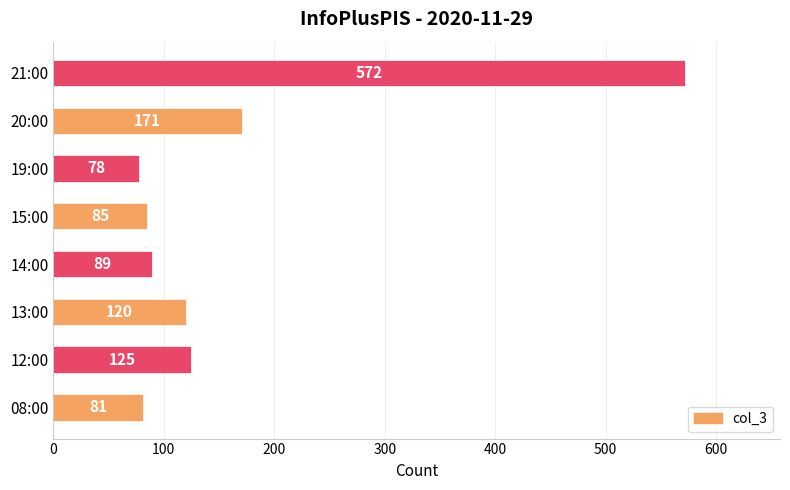

Reading bottom to top, transcribe all the data shown in this chart.

08:00=81	12:00=125	13:00=120	14:00=89	15:00=85	19:00=78	20:00=171	21:00=572